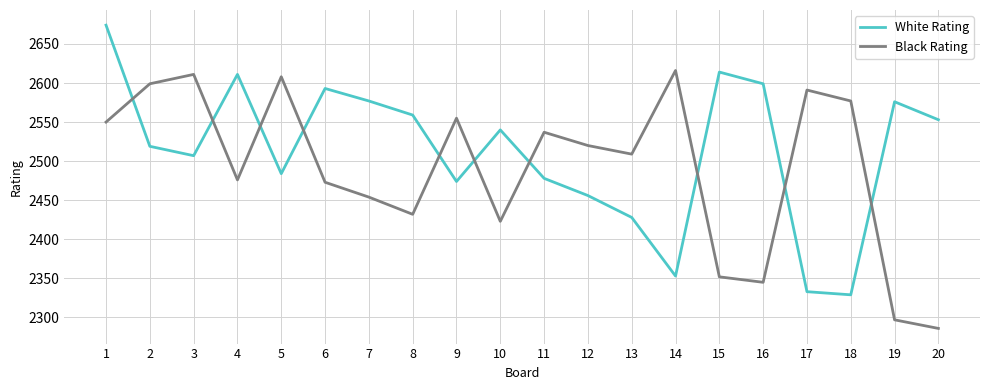

Between which two adjacent categories do Black Rating and White Rating first intersect?

1 and 2